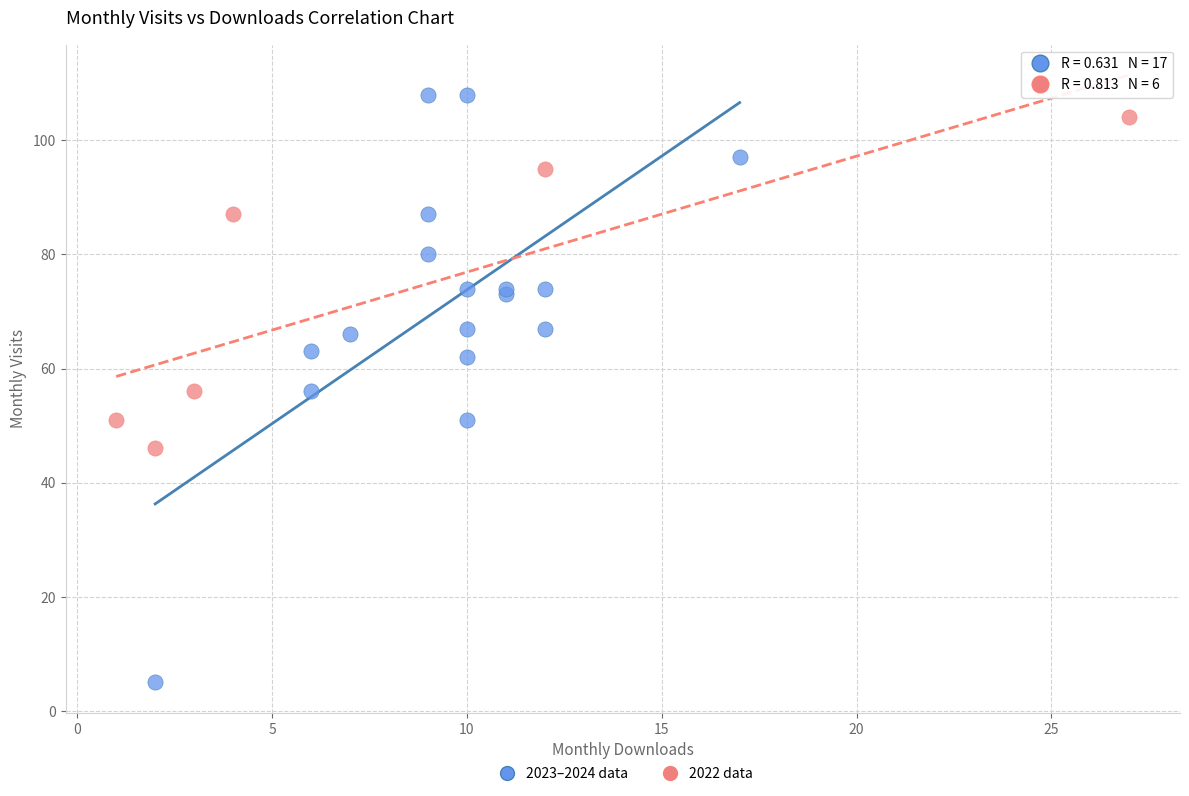

Which series reaches the minimum Y coordinate?

2023–2024 data